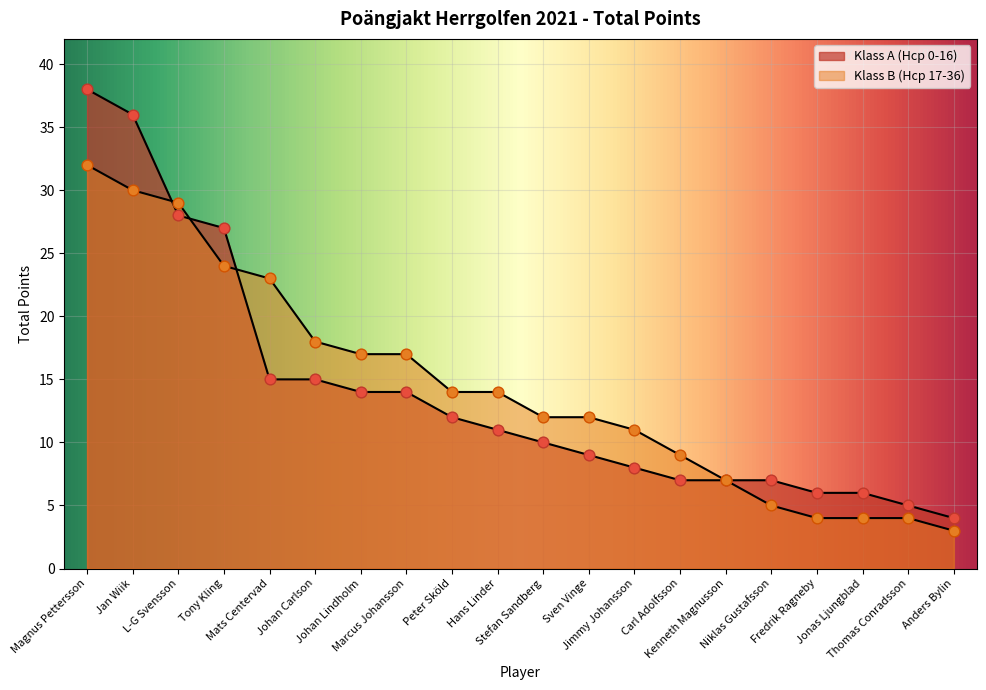

Which series reaches the minimum Y coordinate?

Klass B Total